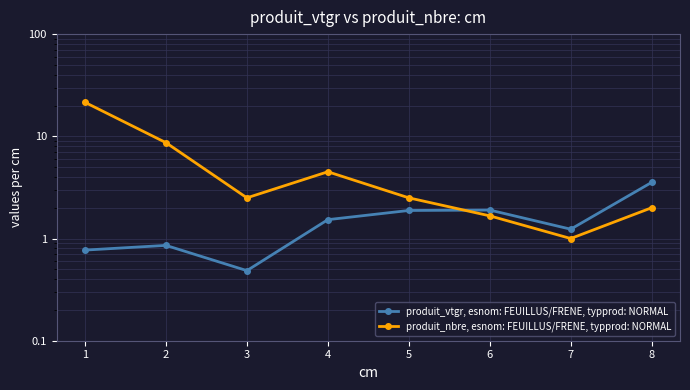

Does the chart display data point markers on the line(s)?

Yes